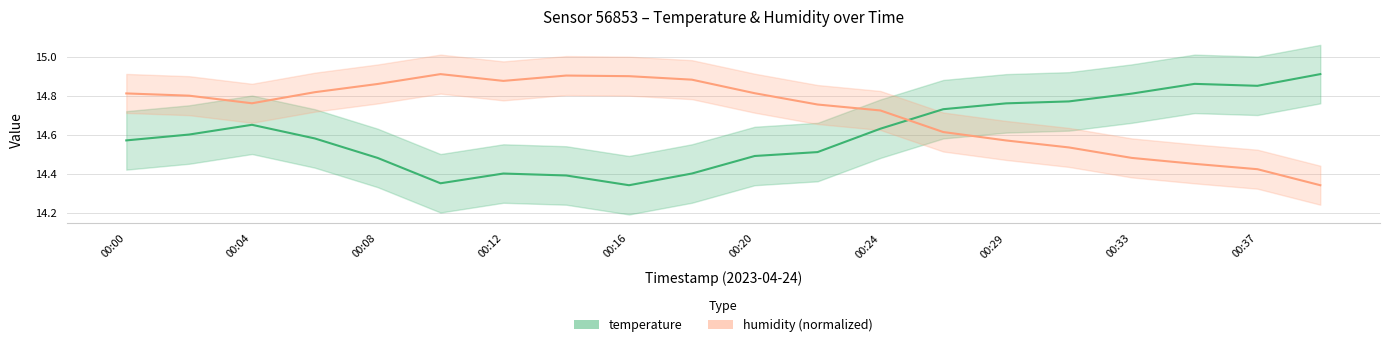

How many lines are shown in the chart?

2